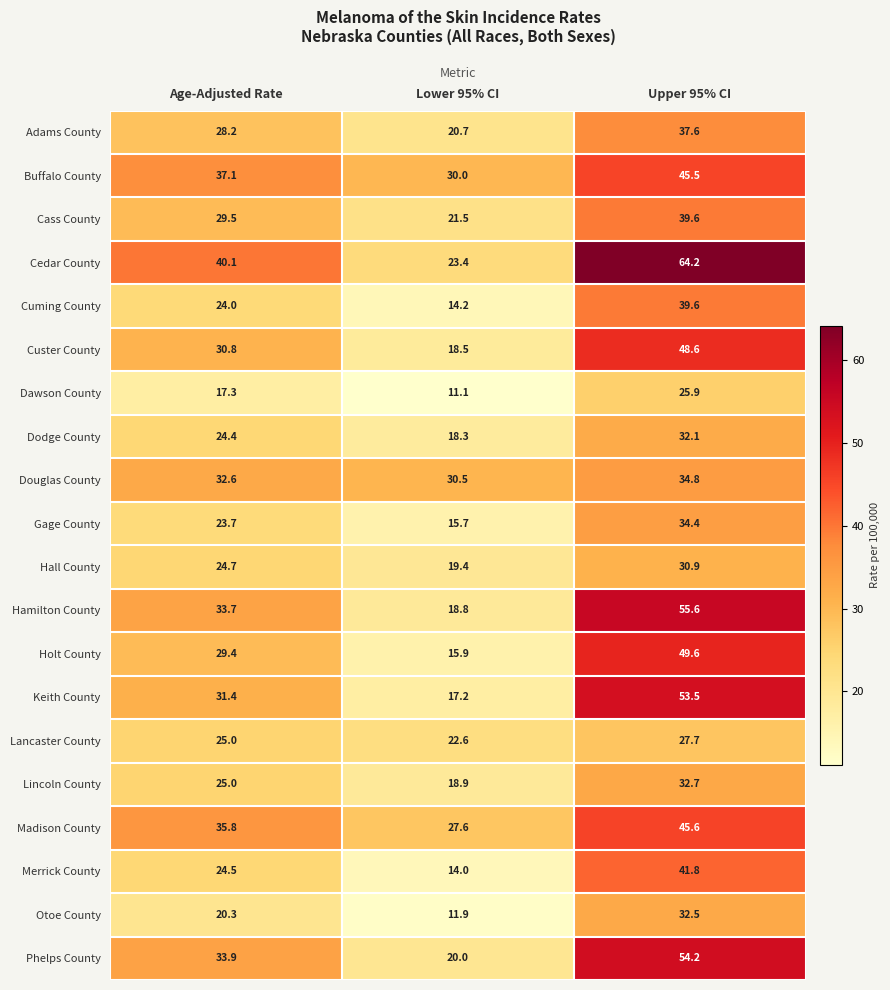

What is the sum of the Douglas County values at Lower 95% CI and Upper 95% CI?

65.3